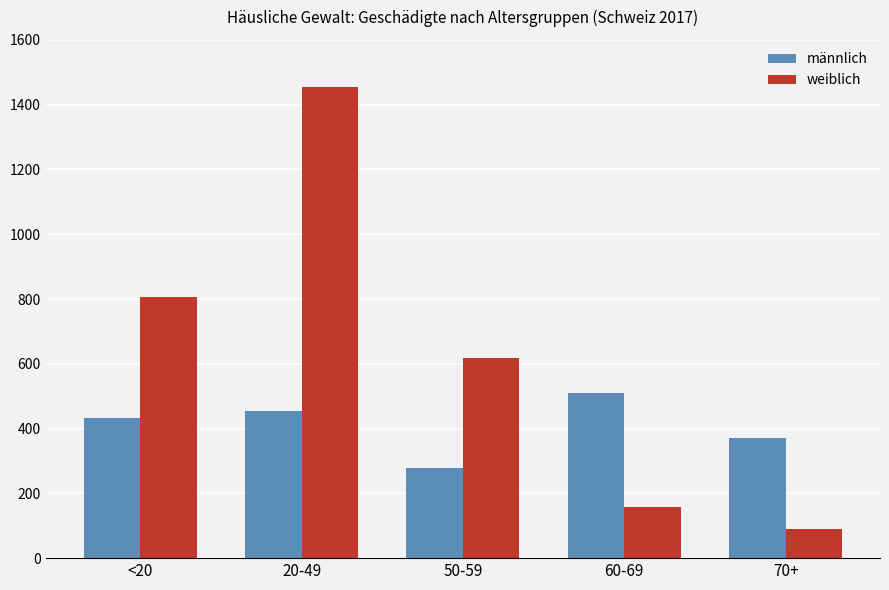

At how many categories does at least one series exceed 1407?

1